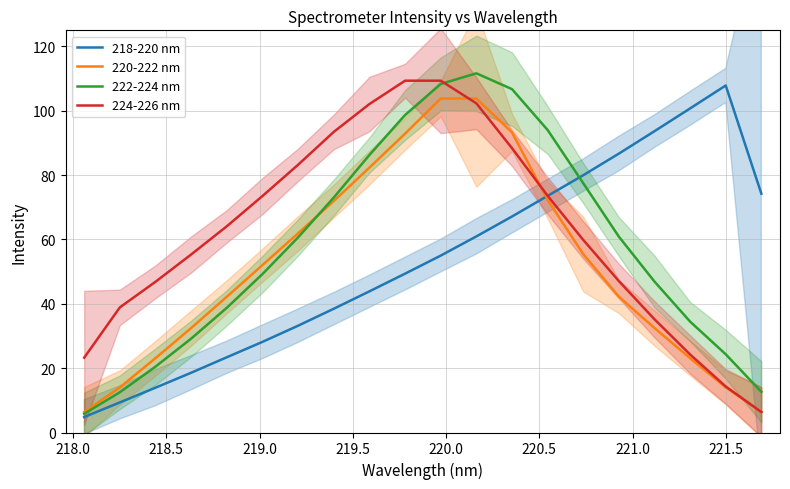

Reading left to right, what are all the values shown in this chart?

218-220 nm: 4.8	9.3	13.9	18.6	23.4	28.2	33.2	38.5	43.9	49.4	55.0	61.0	67.1	73.5	80.0	86.7	93.7	100.7	107.9	74.2
220-222 nm: 6.4	14.0	23.1	32.5	42.2	52.0	61.9	72.0	82.3	92.9	103.8	103.8	93.3	72.3	55.4	42.2	32.5	23.1	14.0	6.4
222-224 nm: 5.8	12.5	20.5	29.2	38.8	49.3	60.7	73.0	86.3	98.7	108.3	111.6	106.7	94.0	77.5	60.9	46.9	34.5	24.3	12.6
224-226 nm: 23.3	38.9	46.8	55.3	64.1	73.5	83.2	93.4	102.1	109.3	109.3	102.3	88.4	73.6	59.8	47.1	35.2	24.2	14.3	6.4